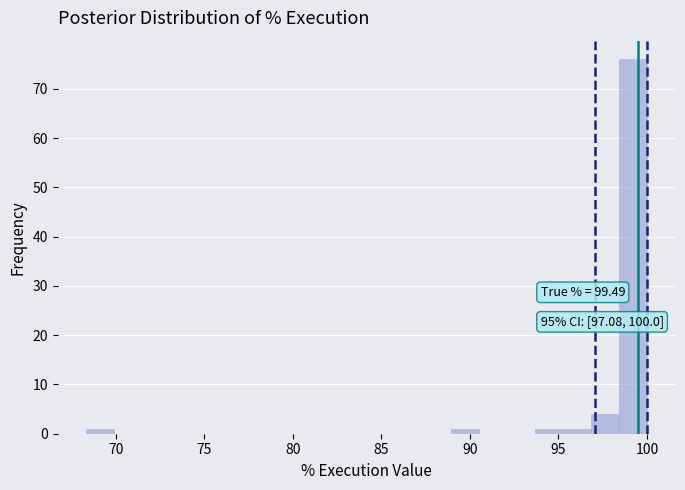

Read against the x-axis, roughly where is the centre of the tallest bar?

99.0